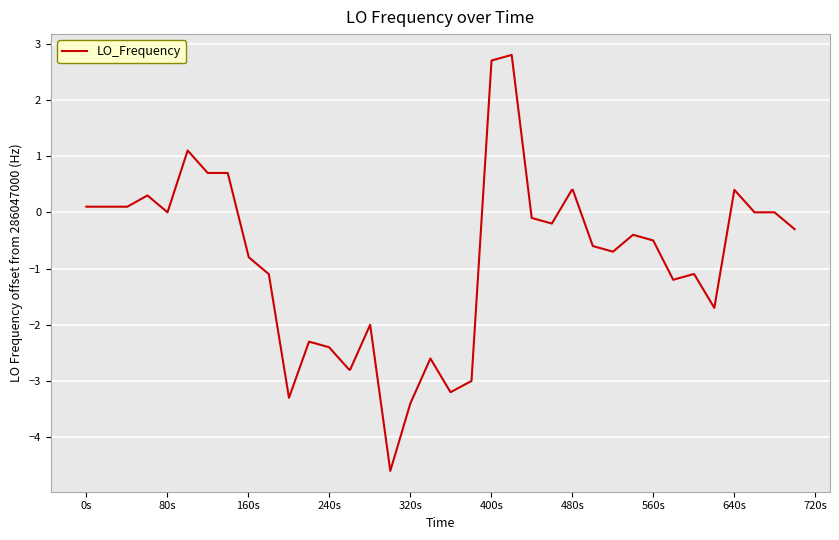

What is the minimum value shown in the chart?

-4.6